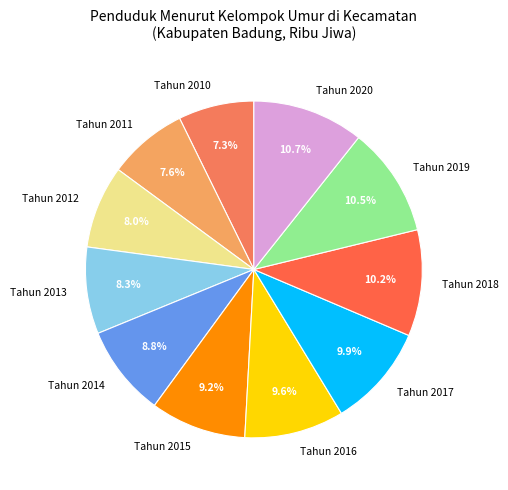

Between Tahun 2014 and Tahun 2016, which is larger?

Tahun 2016